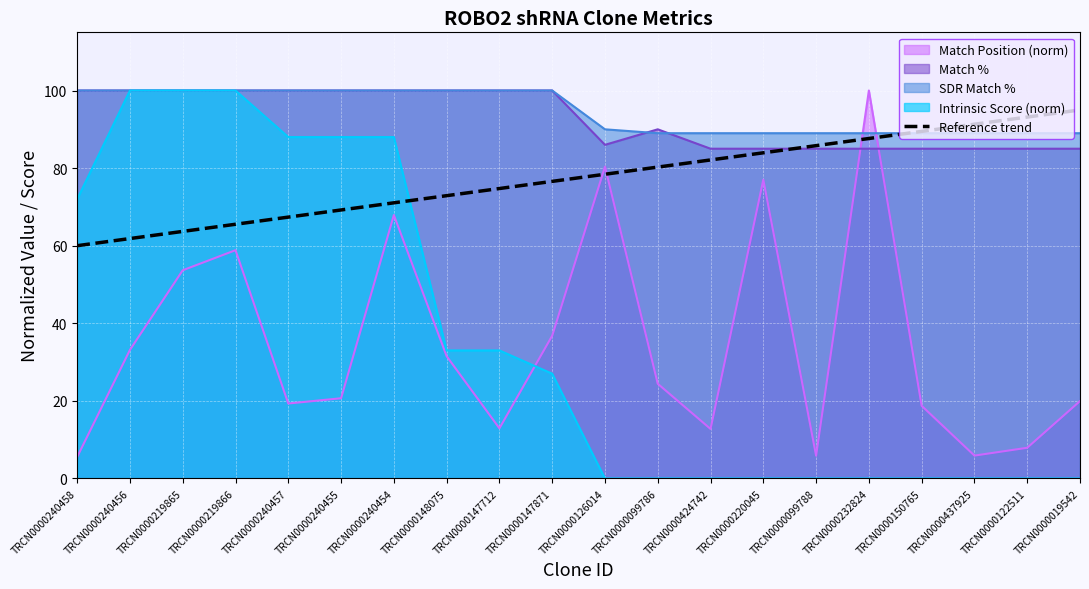

Which series has the largest range (max minus min)?

Intrinsic Score (norm)